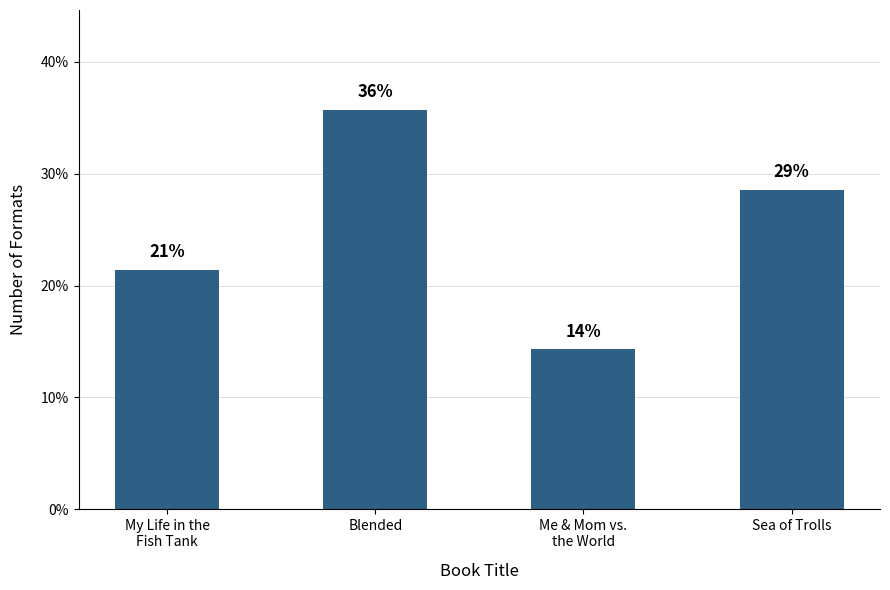

What is the sum of all values?

100.0